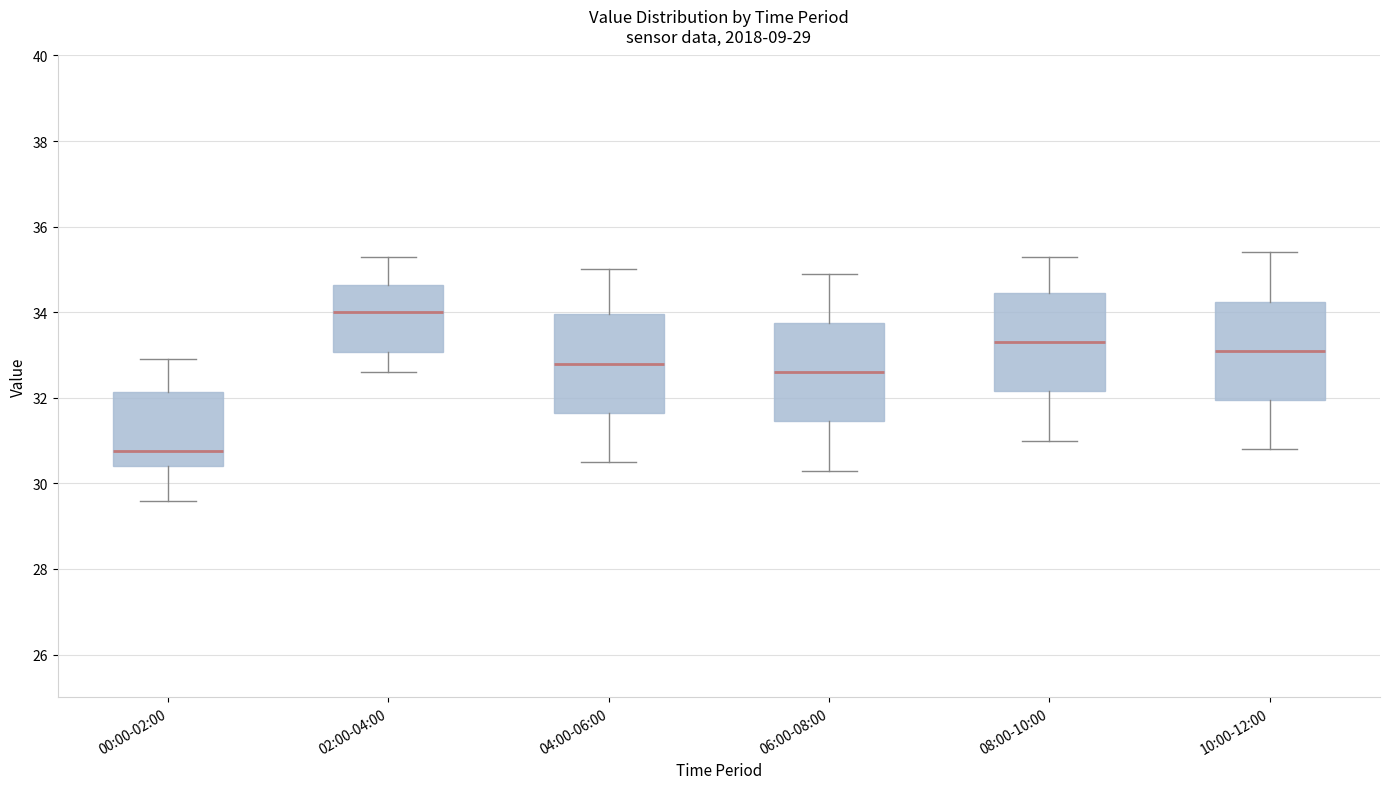

Reading left to right, read every box against the y-axis: the position of its median line, the range the box covers, and the ends of its whiskers. The values are not printed on the chart, so give them approximately, as read against the axis.

00:00-02:00: median 30.8, box 30.4 to 32.2, whiskers 29.6 to 33.0
02:00-04:00: median 34.0, box 33.0 to 34.6, whiskers 32.6 to 35.4
04:00-06:00: median 32.8, box 31.6 to 34.0, whiskers 30.6 to 35.0
06:00-08:00: median 32.6, box 31.4 to 33.8, whiskers 30.4 to 35.0
08:00-10:00: median 33.4, box 32.2 to 34.4, whiskers 31.0 to 35.4
10:00-12:00: median 33.2, box 32.0 to 34.2, whiskers 30.8 to 35.4